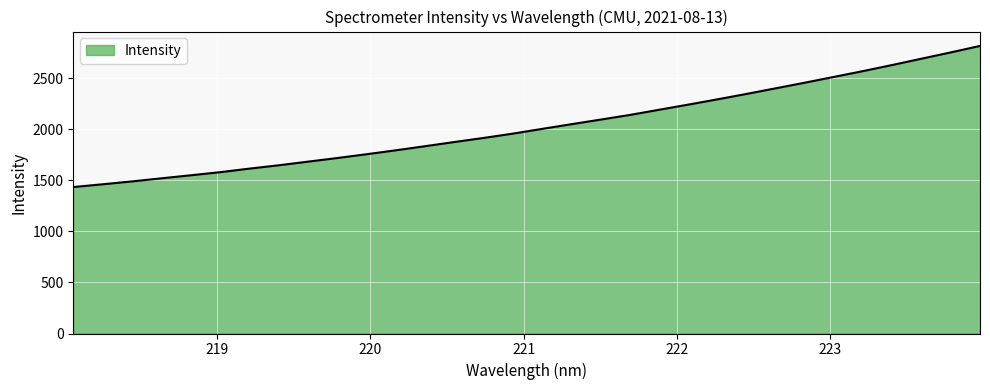

What is the difference between the maximum and minimum values?

1381.6